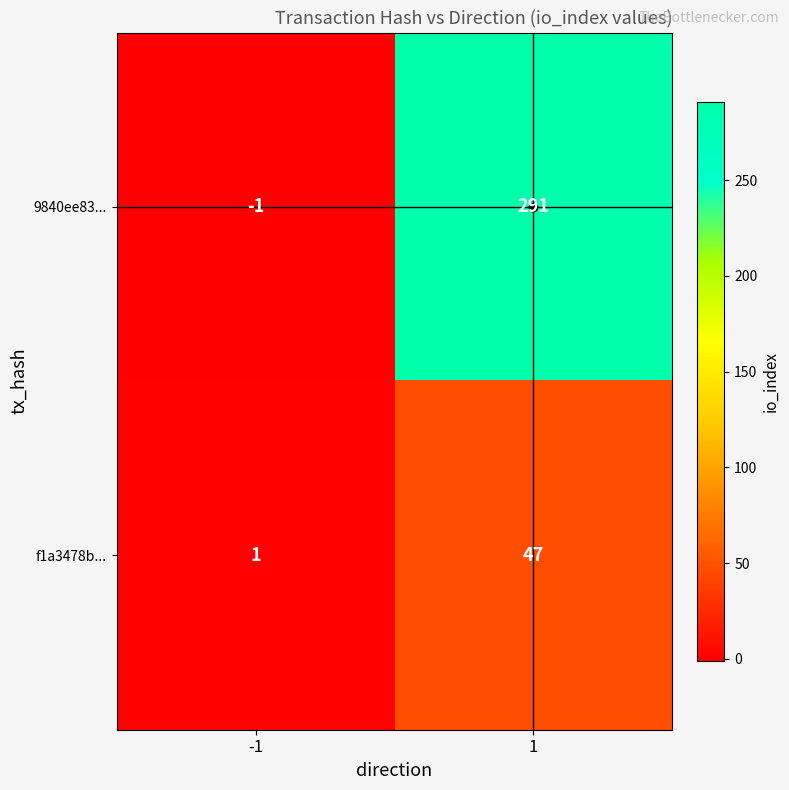

How many categories are shown in the chart?

2